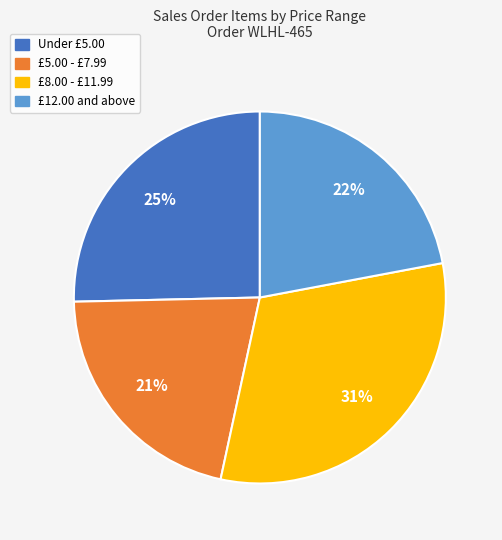

The £12.00 and above slice represents 35% of the pie. True or false?

False